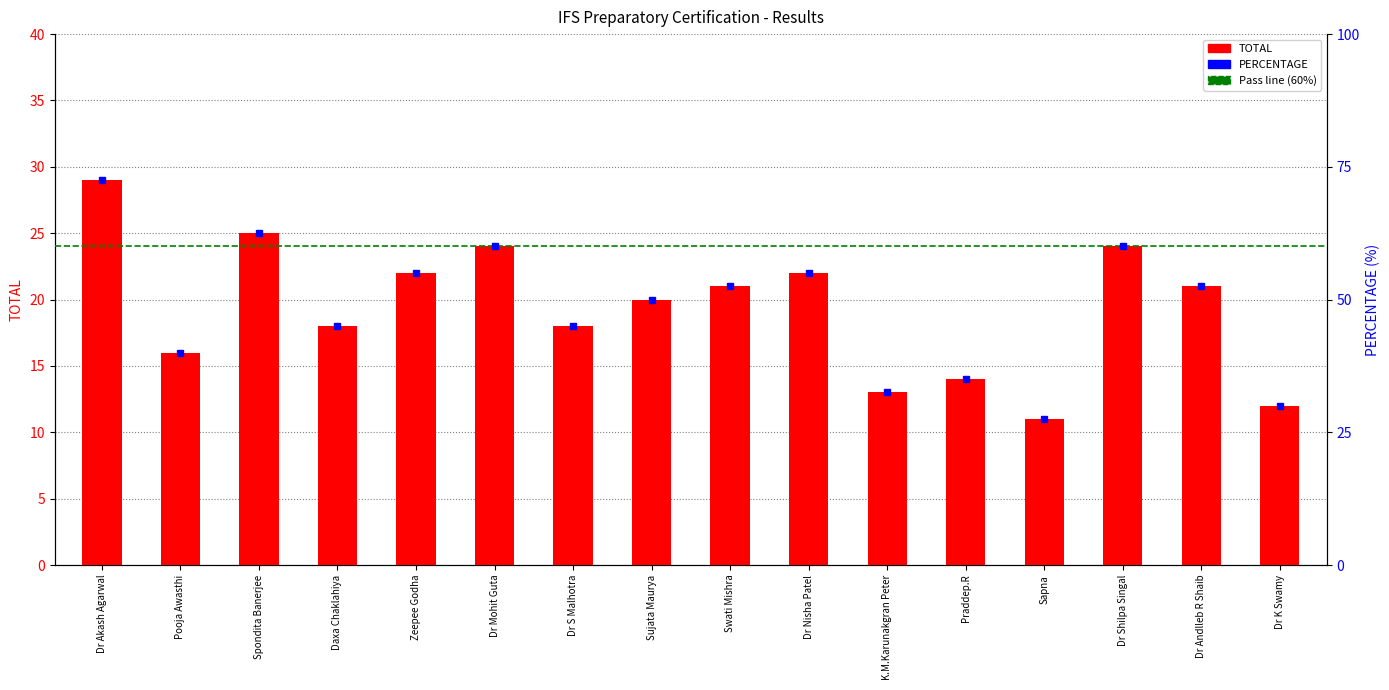

What is the value of the TOTAL bar at the 8th from the left?

20.0